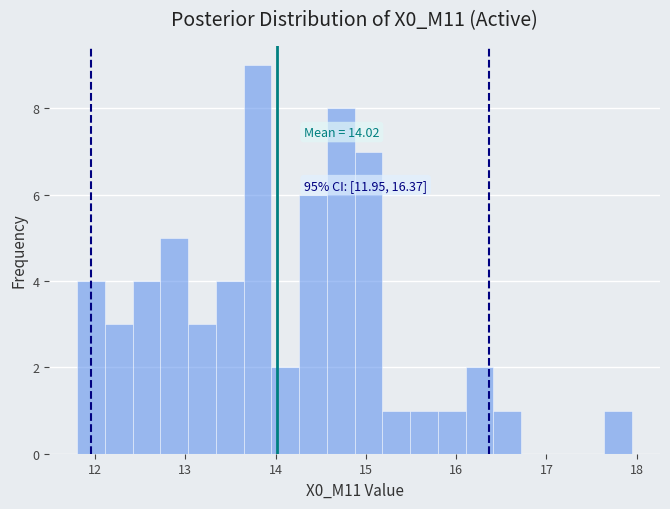

Around what value on the x-axis is the tallest bar? Give the approximate position of its centre, as read against the axis.

13.8